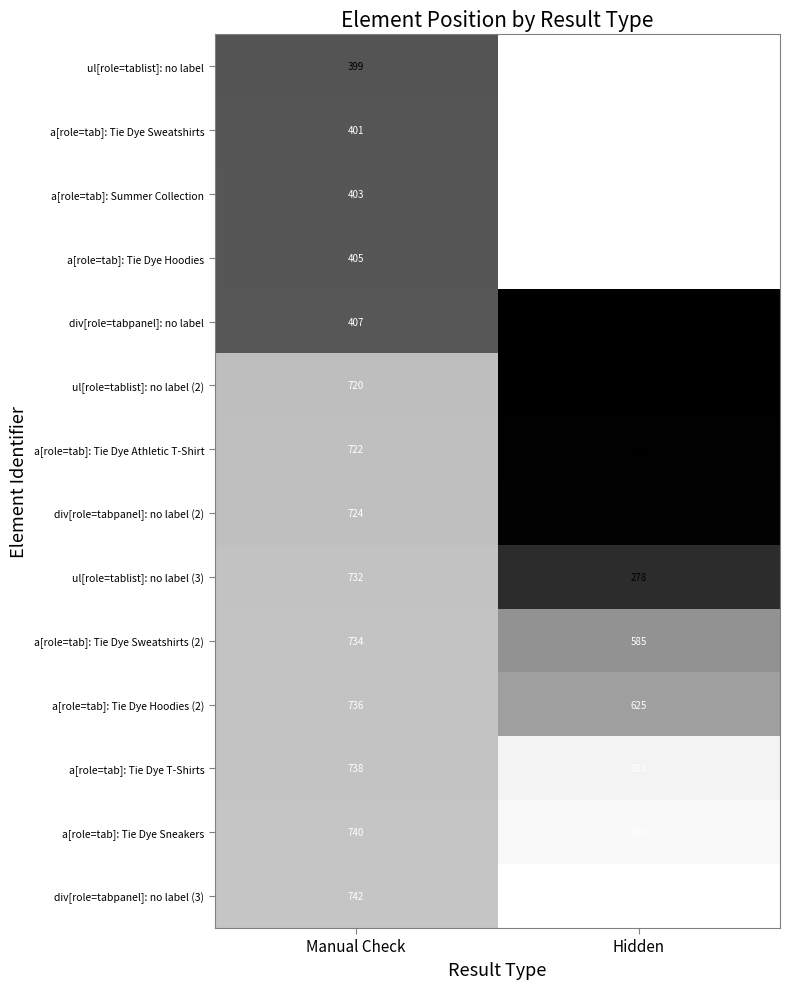

What is the difference between the highest and lowest values at Manual Check?

343.0